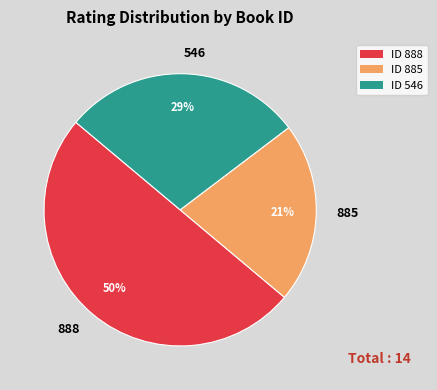

How many slices are in this pie chart?

3